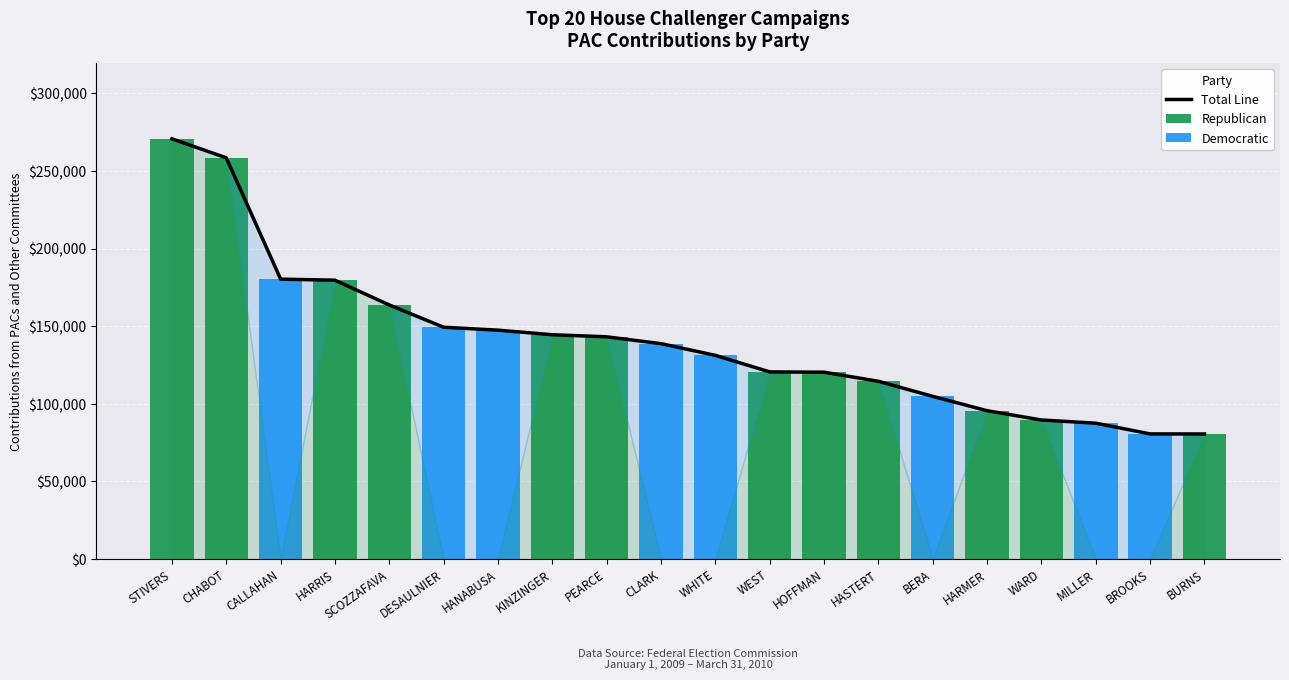

What is the average value of the Republican series?

89035.6